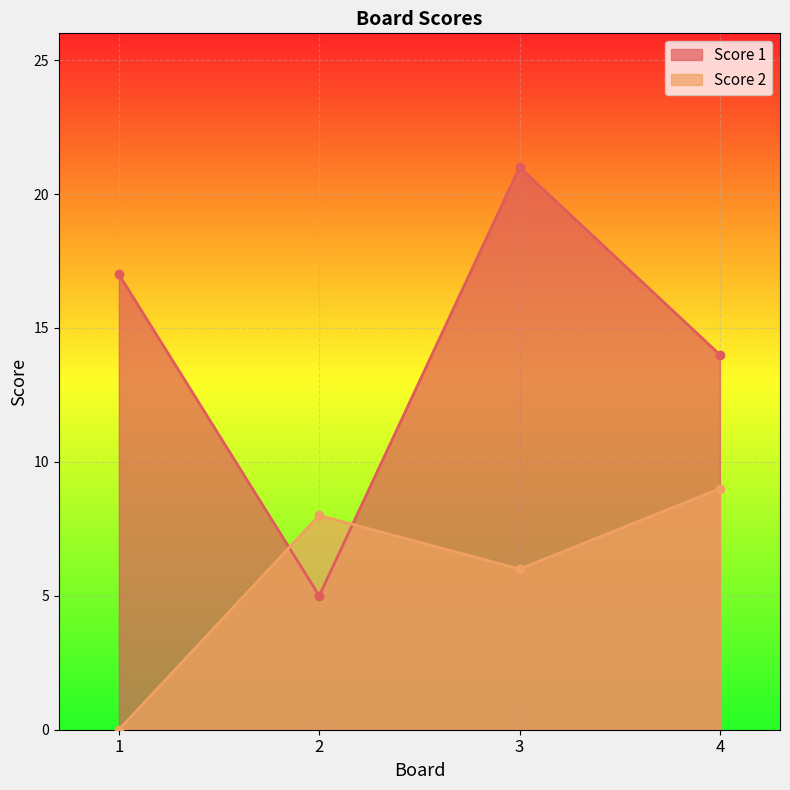

What is the difference between the maximum and minimum values in the Score 1 series?

16